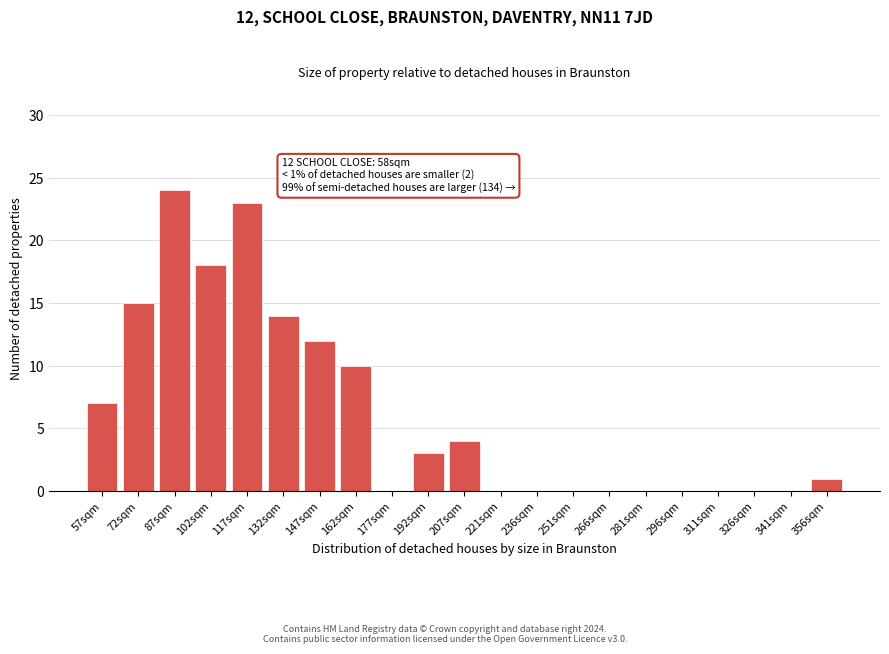

Reading left to right, extract all data points from this chart.

57sqm=7	72sqm=15	87sqm=24	102sqm=18	117sqm=23	132sqm=14	147sqm=12	162sqm=10	177sqm=0	192sqm=3	207sqm=4	221sqm=0	236sqm=0	251sqm=0	266sqm=0	281sqm=0	296sqm=0	311sqm=0	326sqm=0	341sqm=0	356sqm=1